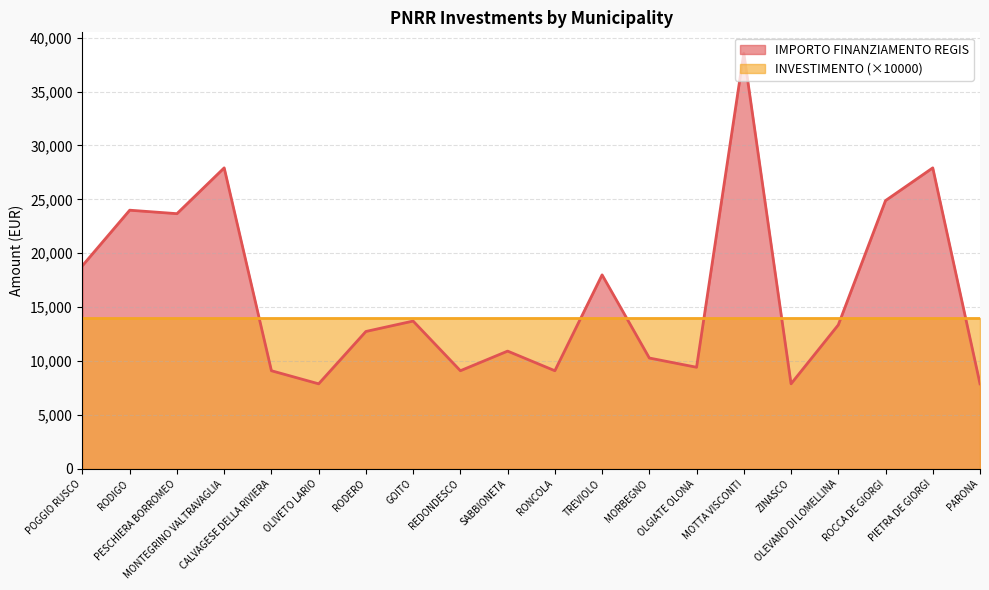

The value at TREVIOLO is 17997. True or false?

True